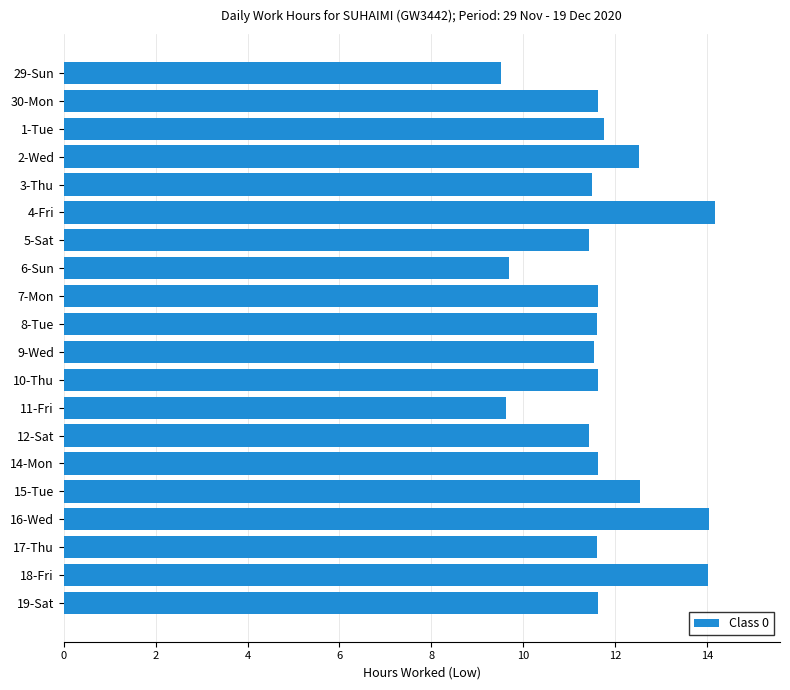

What is the minimum value shown in the chart?

9.5